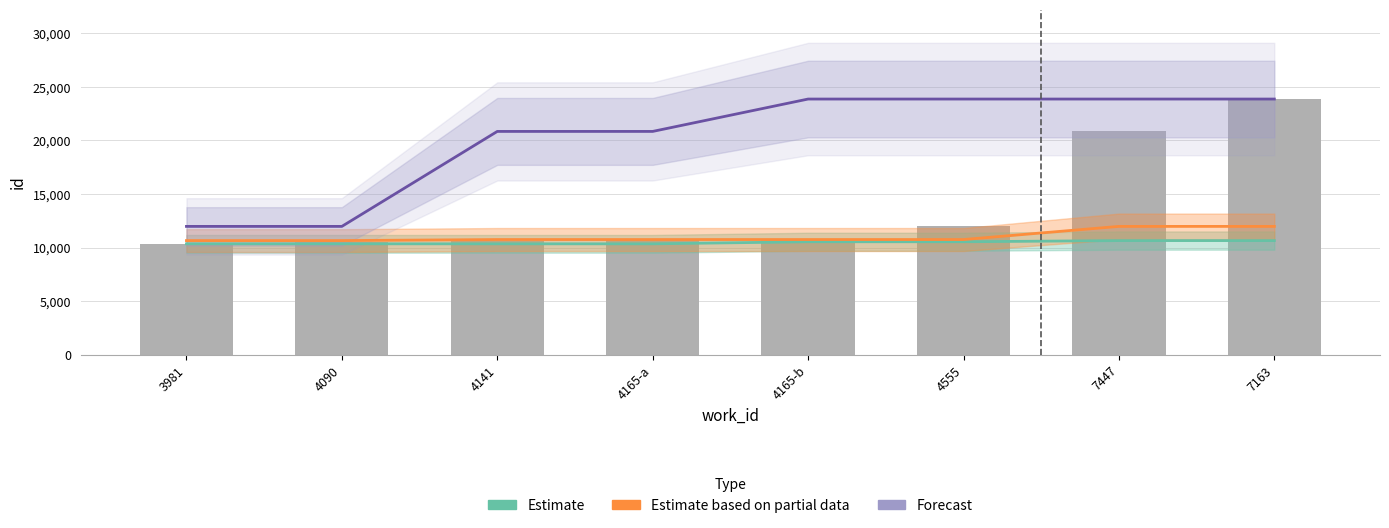

At 3981, list the series in order from largest to smallest.

Forecast, Estimate based on partial data, Estimate